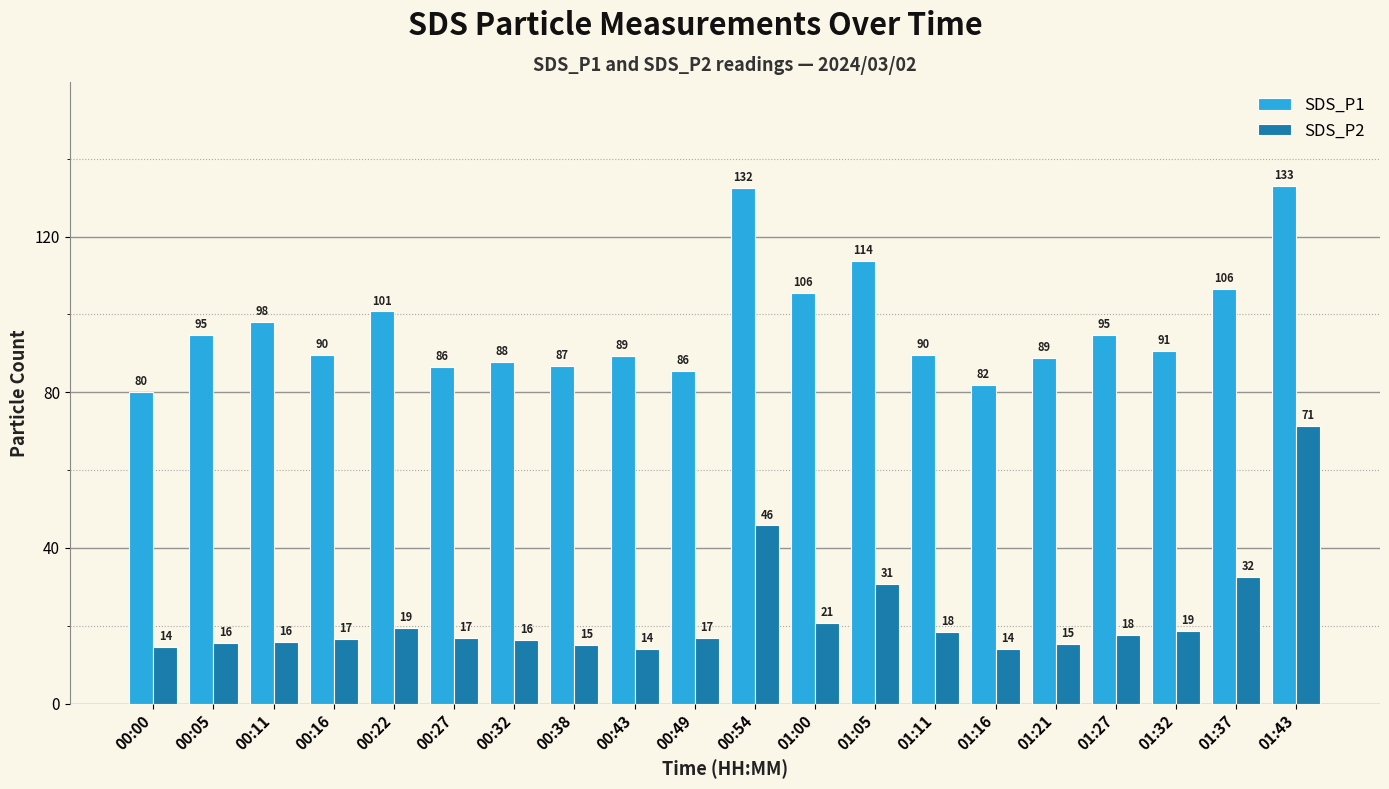

What is the minimum value shown in the chart?

14.1